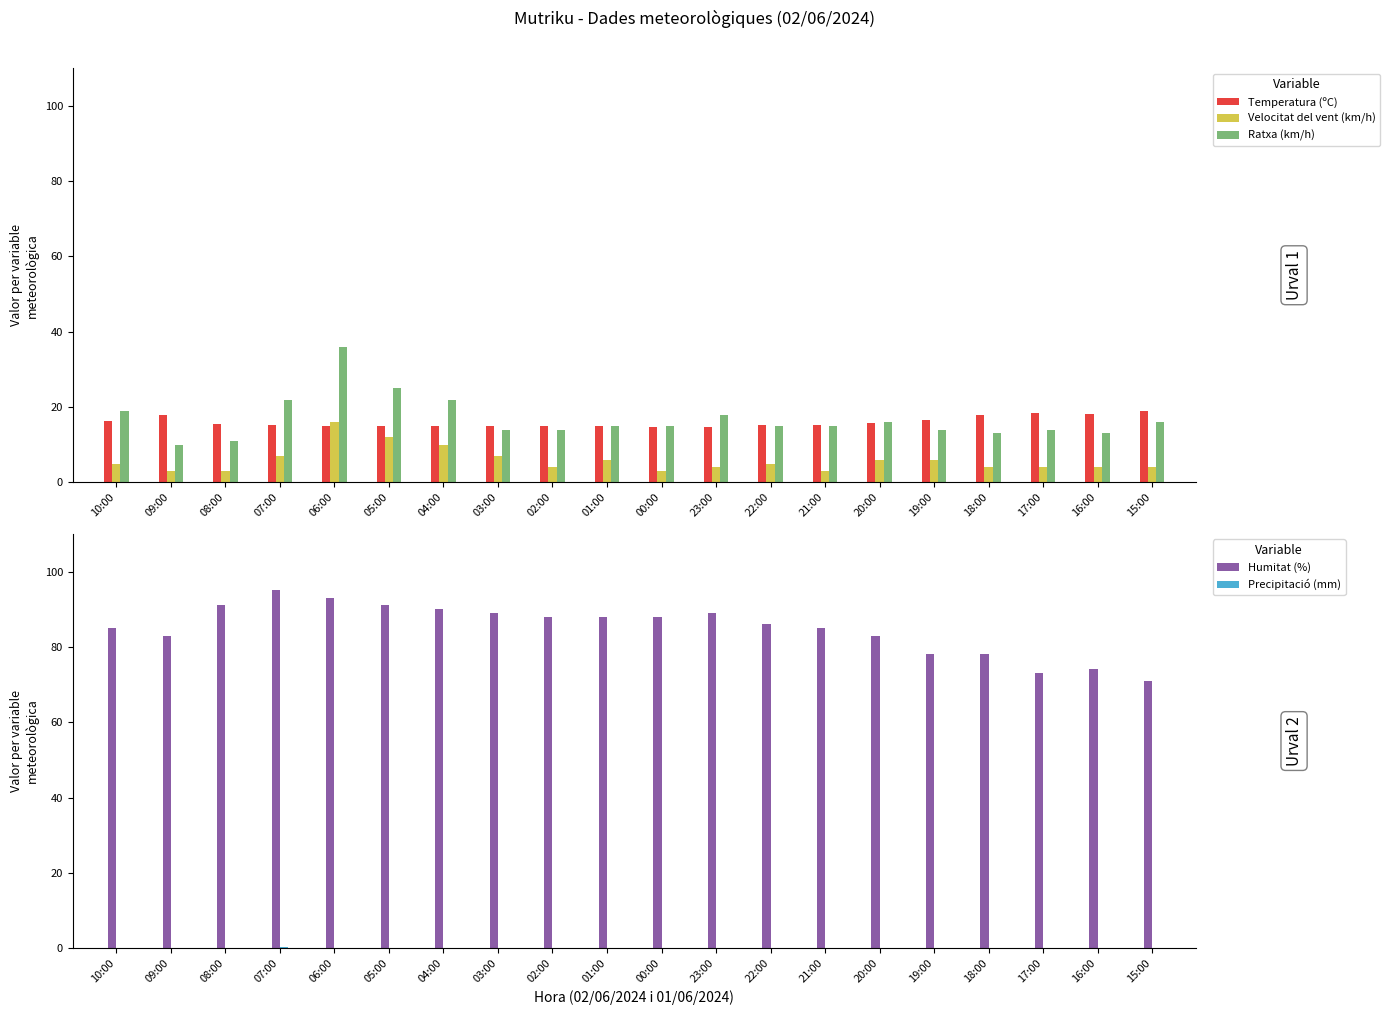

Does the chart contain any negative values?

No